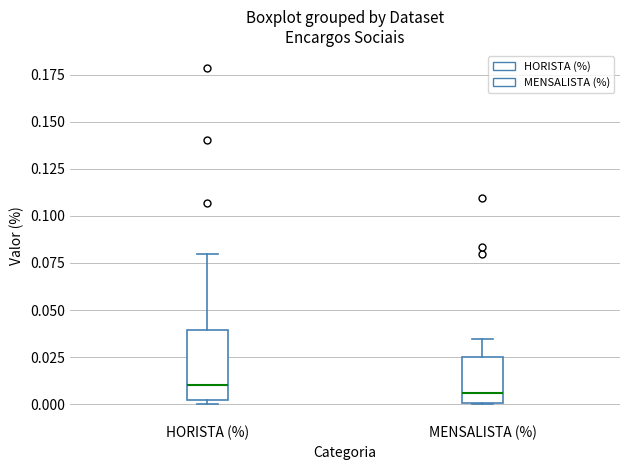

Reading left to right, transcribe this box plot: for each box, give where its median line is, the range the box spans, and where its two whiskers end, as read against the y-axis. The values are not printed on the chart, so give them approximately, as read against the axis.

HORISTA (%): median 0.010, box 0.000 to 0.040, whiskers 0.000 (just below the box's lower edge) to 0.080
MENSALISTA (%): median 0.005, box 0.000 to 0.025, whiskers 0.000 to 0.035